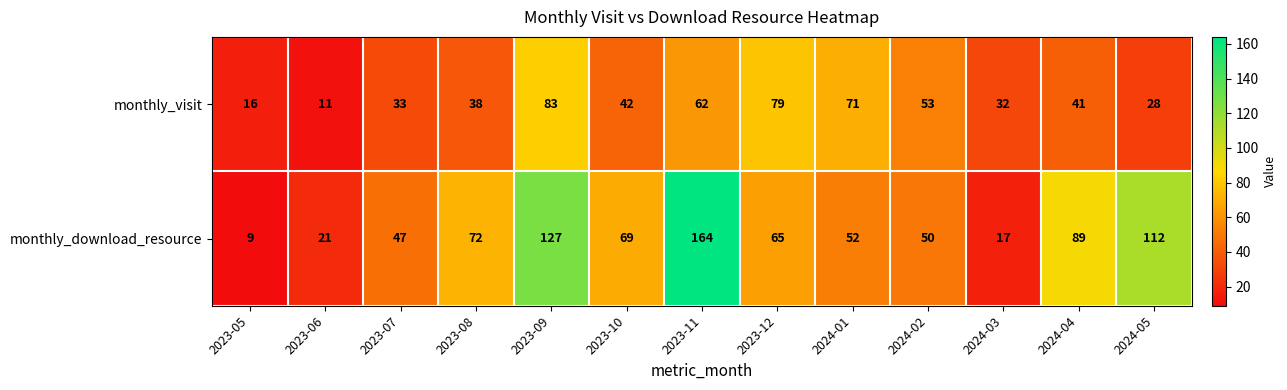

At 2024-04, list the series in order from smallest to largest.

monthly_visit, monthly_download_resource